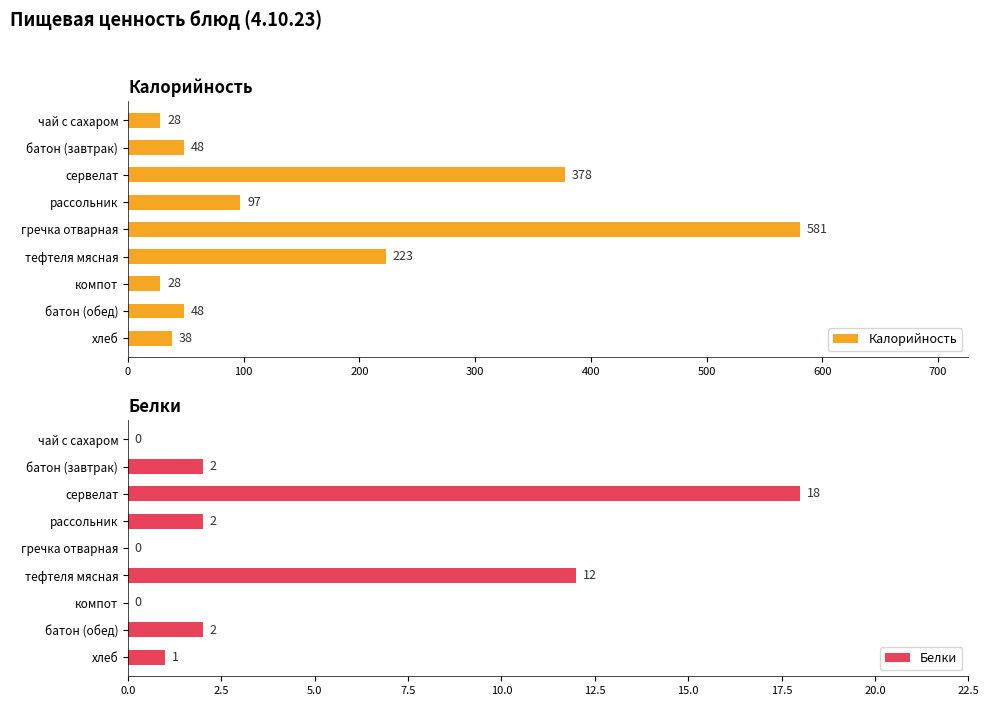

What is the difference between the maximum and second lowest values in the Калорийность series?

553